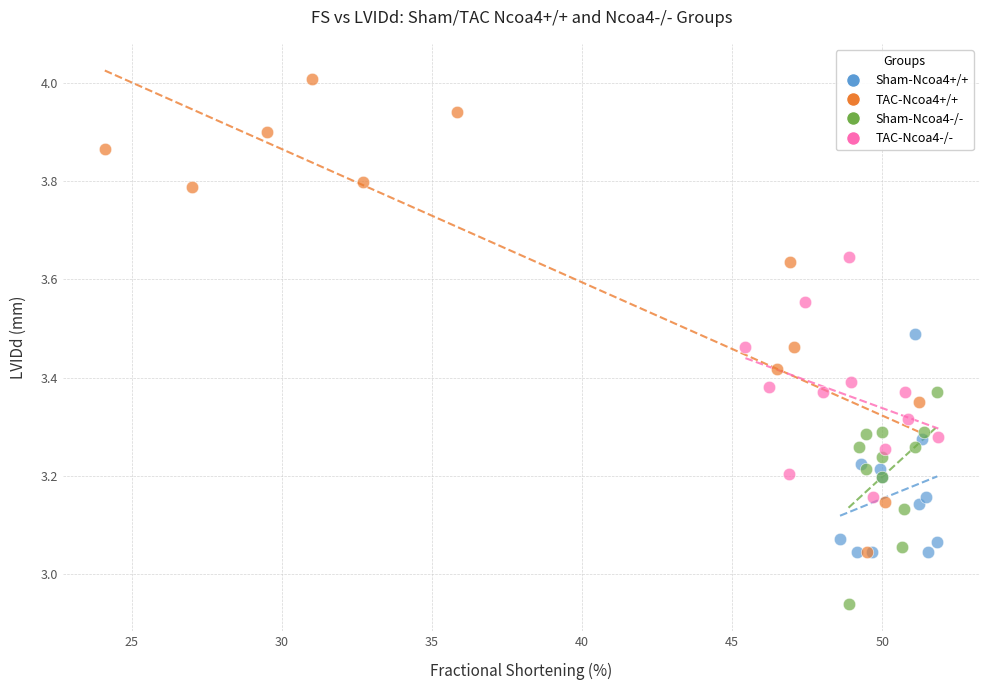

Which series reaches the minimum Y coordinate?

Sham-Ncoa4-/-